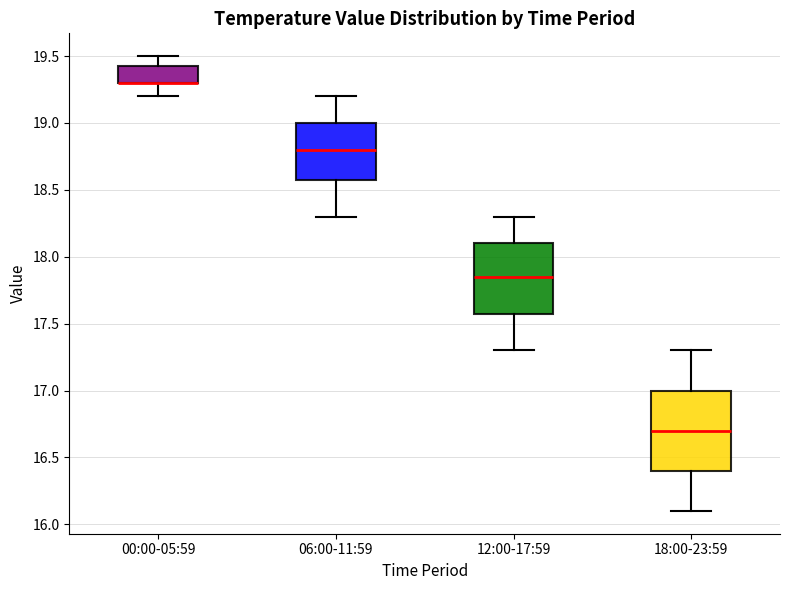

Where does the median line of the box for 12:00-17:59 sit on the y-axis? The values are not printed on the chart, so give them approximately, as read against the axis.

17.85